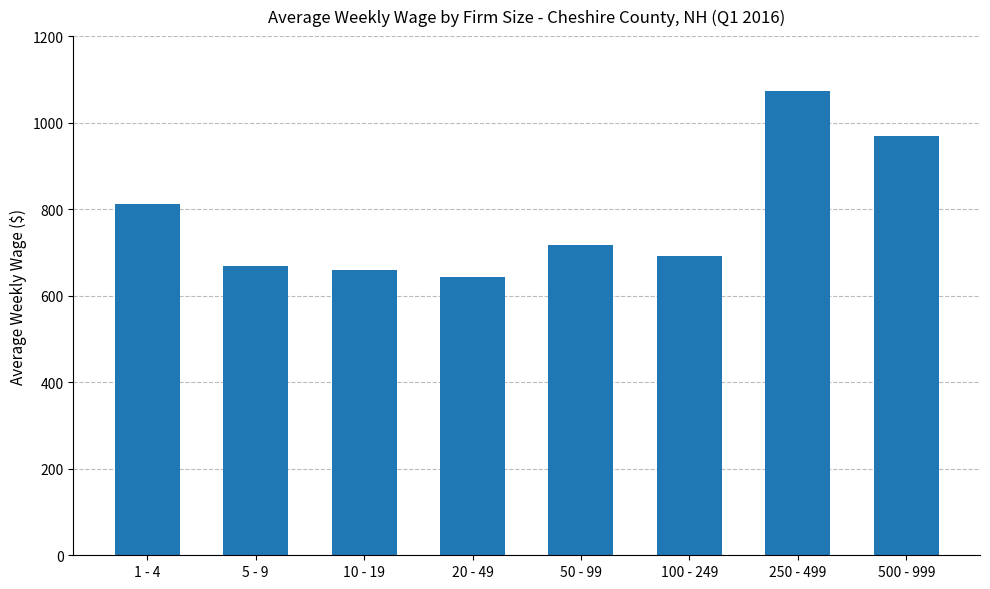

True or false: the data shows 967.6 at 50 - 99.

False